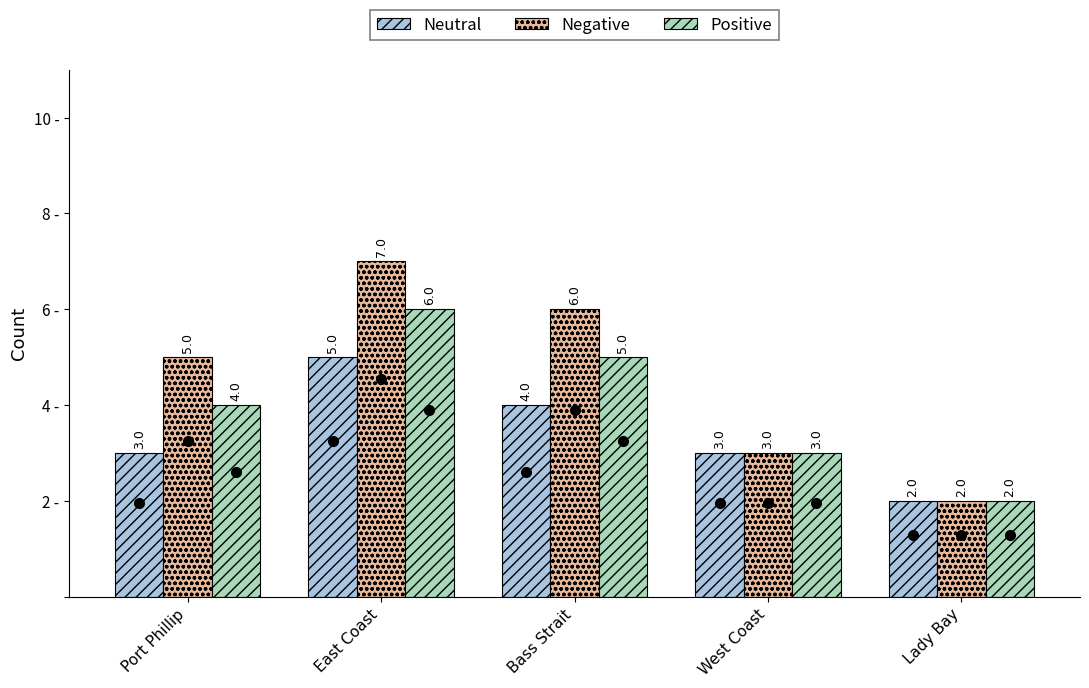

Reading left to right, extract all data points from this chart.

Neutral: 3	5	4	3	2
Negative: 5	7	6	3	2
Positive: 4	6	5	3	2